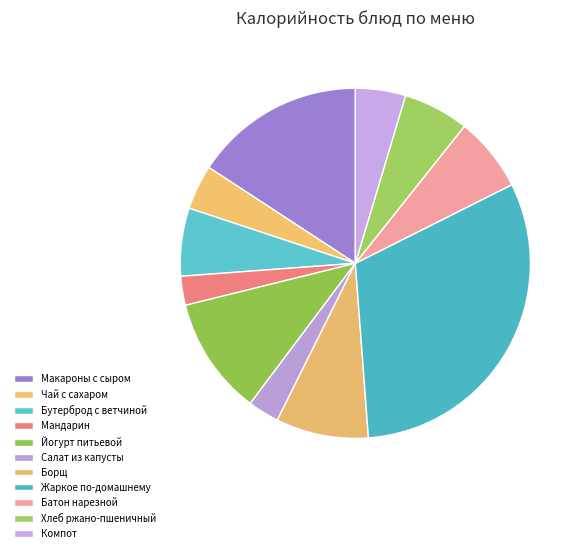

To the nearest percent, what is the average slice percentage?

9%